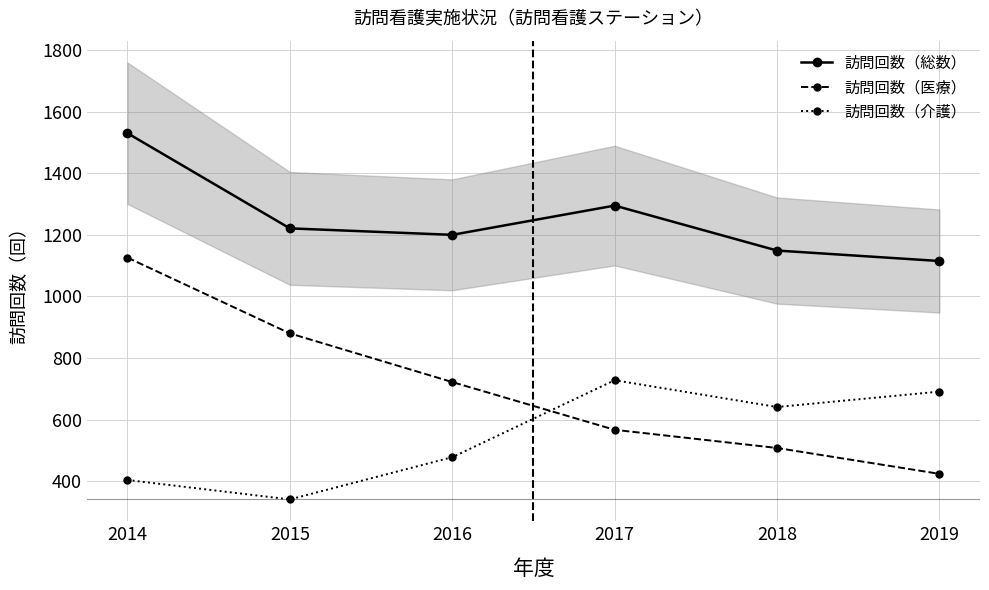

List the labels in order of 訪問回数（介護） value, largest first.

2017, 2019, 2018, 2016, 2014, 2015